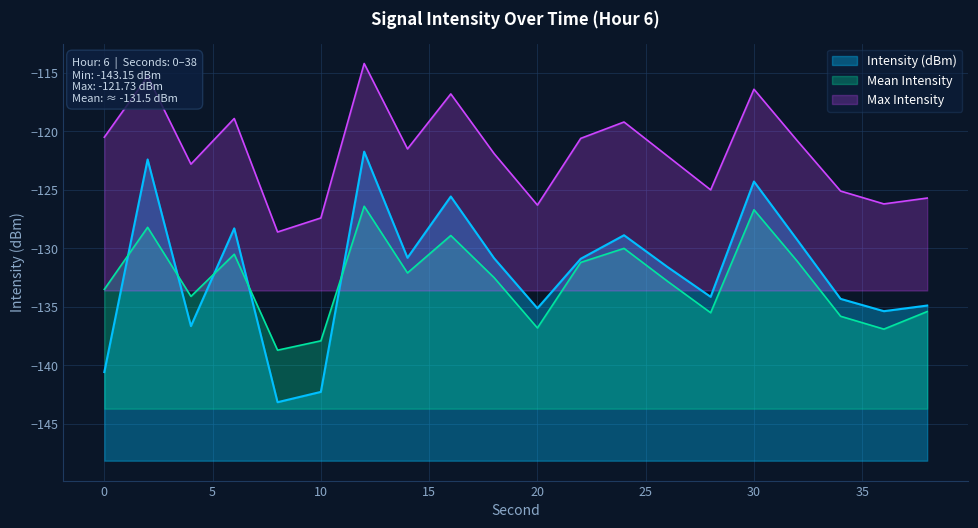

What is the change in value from 16 to 20?

-9.6